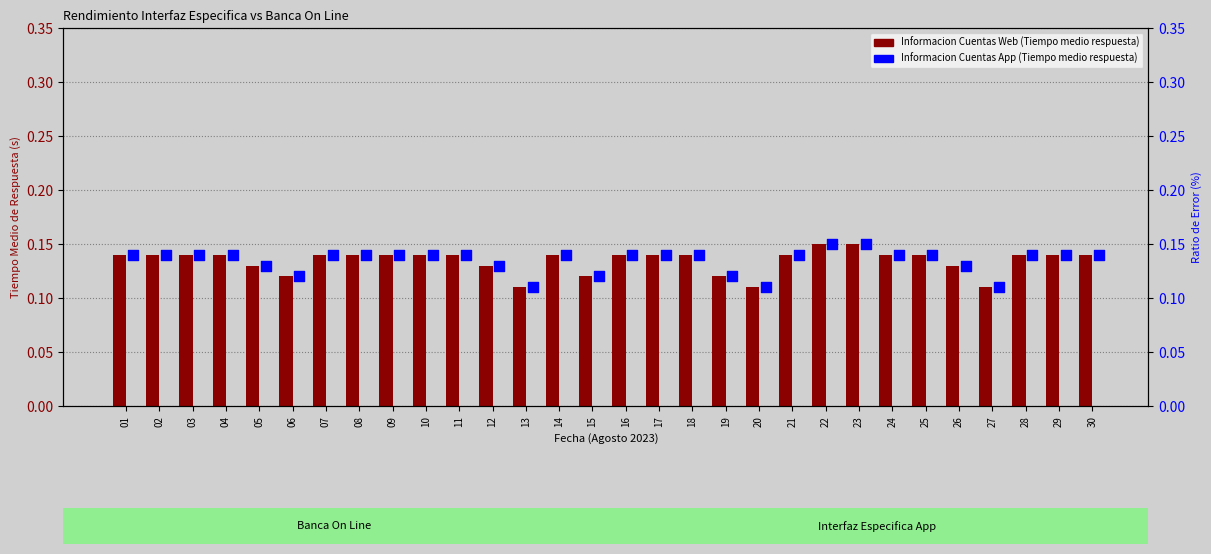

Which series reaches the maximum Y coordinate?

Informacion Cuentas Web (Tiempo medio respuesta)